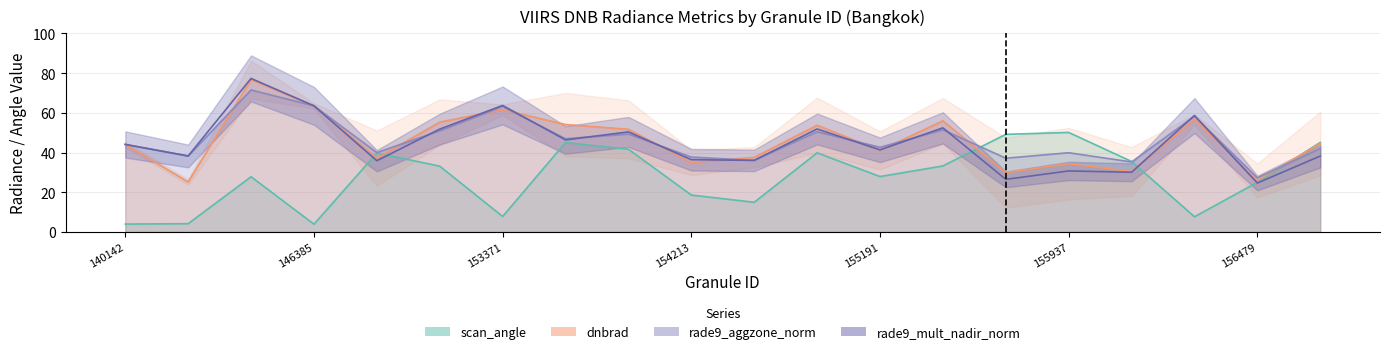

What is the spread (max minus min) of values at 156659?

6.9